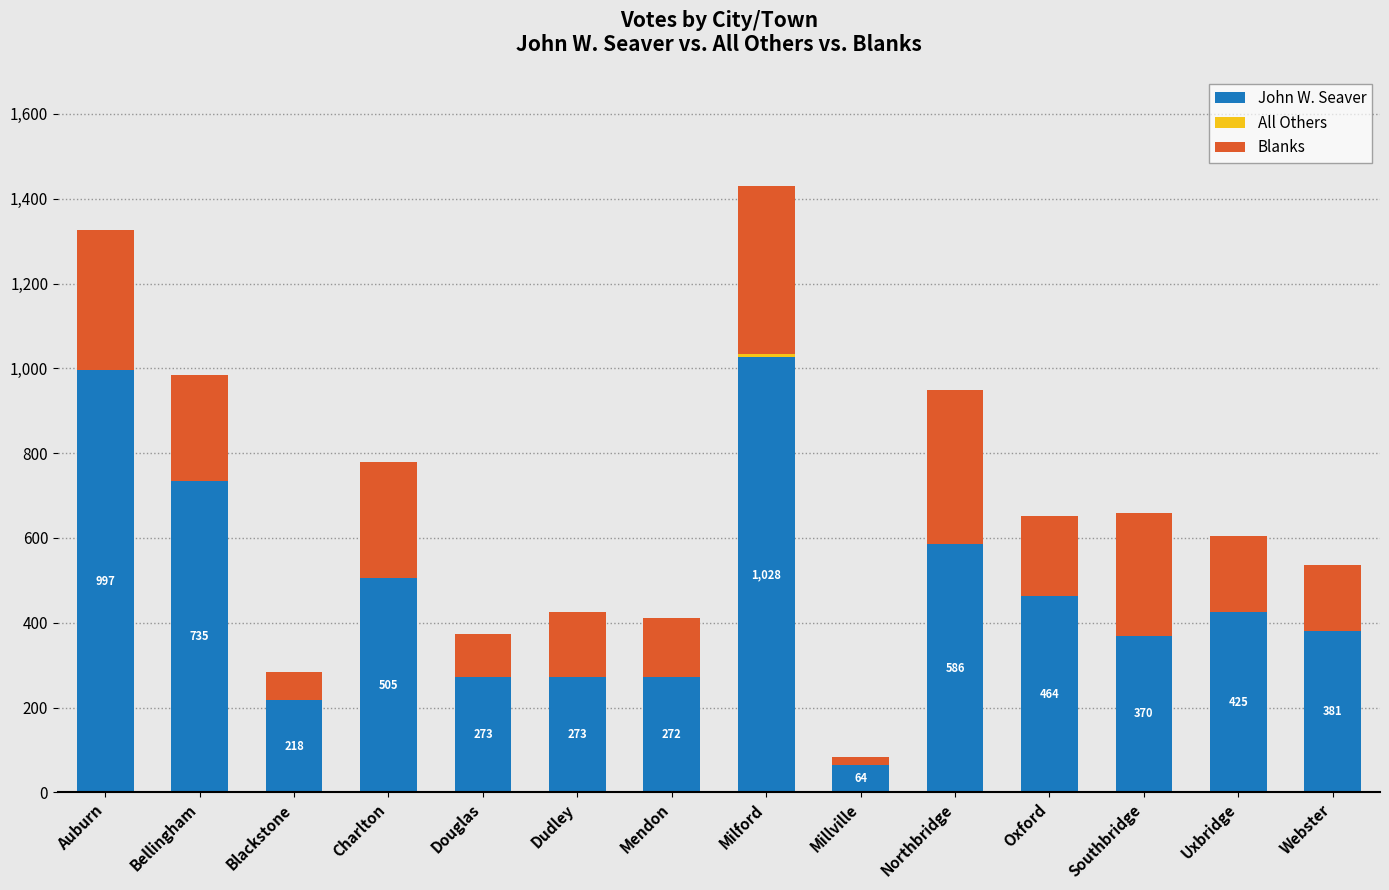

The value of John W. Seaver at Bellingham is 227. True or false?

False